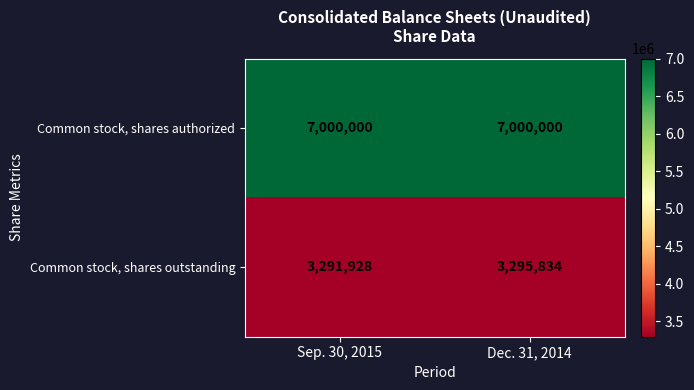

Rank the series at Dec. 31, 2014 from highest to lowest value.

Common stock, shares authorized, Common stock, shares outstanding